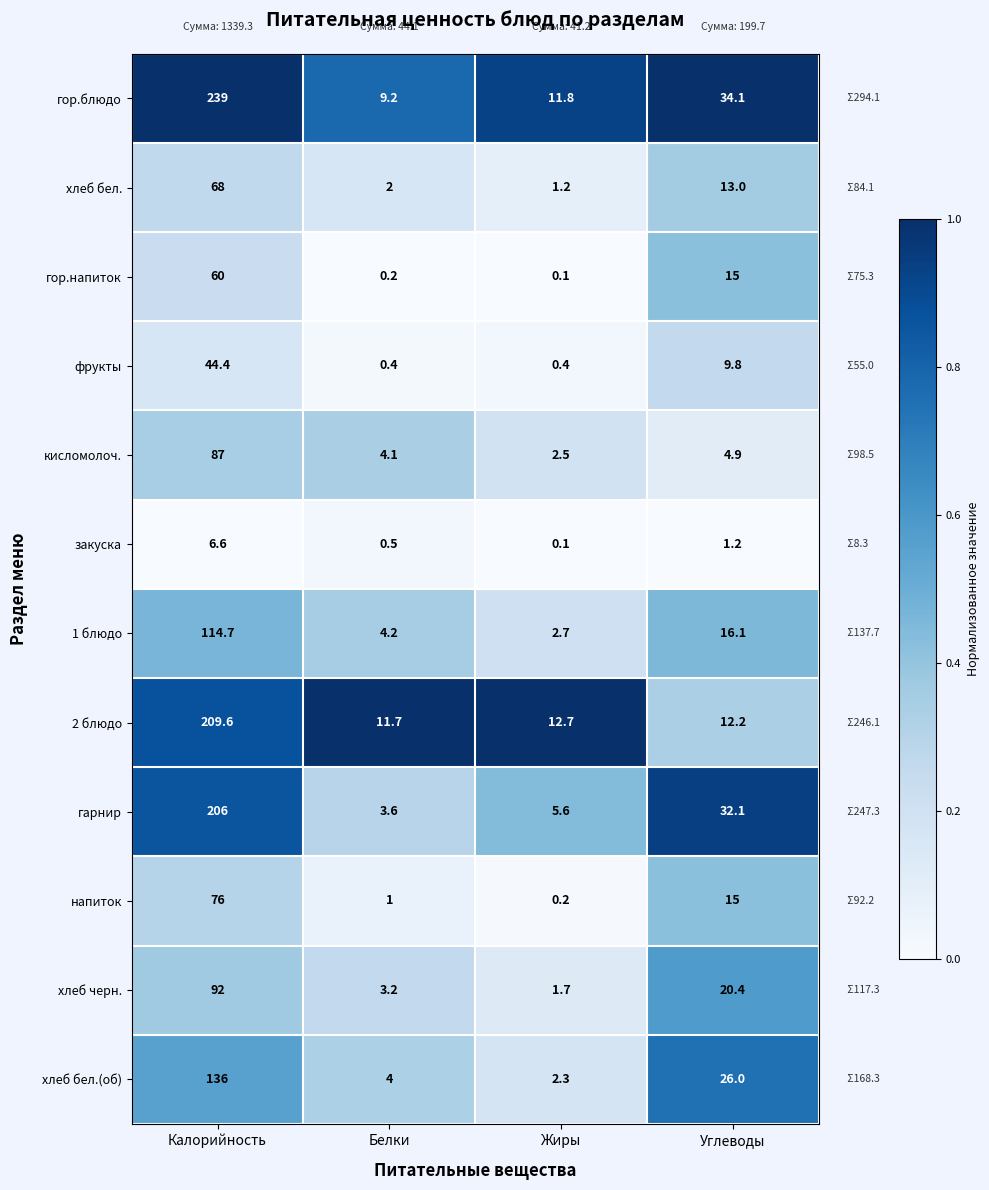

Rank the series at Белки from lowest to highest value.

гор.напиток, фрукты, закуска, напиток, хлеб бел., хлеб черн., гарнир, хлеб бел.(об), кисломолоч., 1 блюдо, гор.блюдо, 2 блюдо